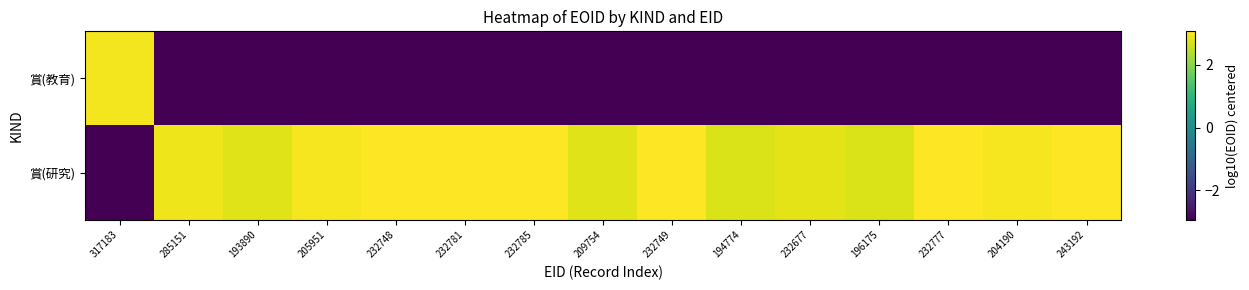

Which label corresponds to the largest value in the chart?

232749